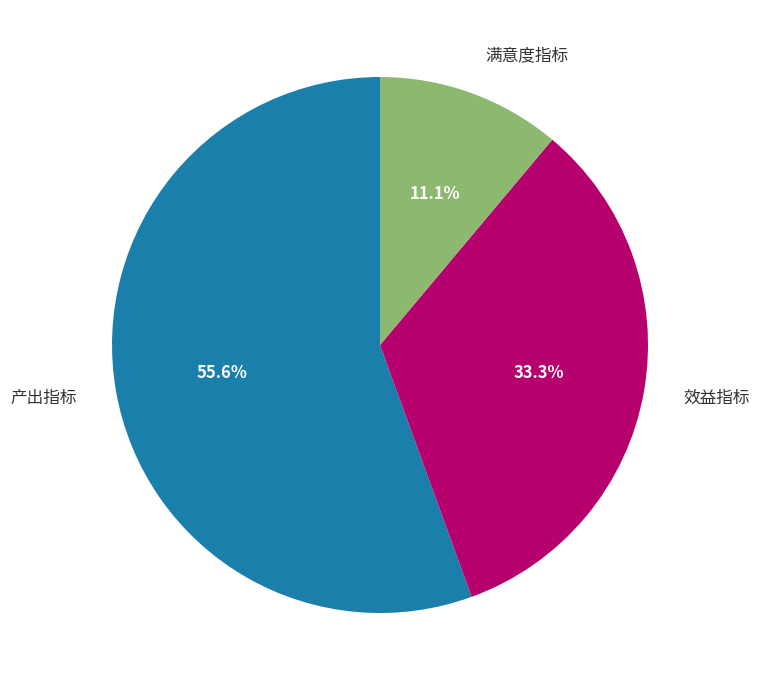

Does any single category account for the majority?

Yes